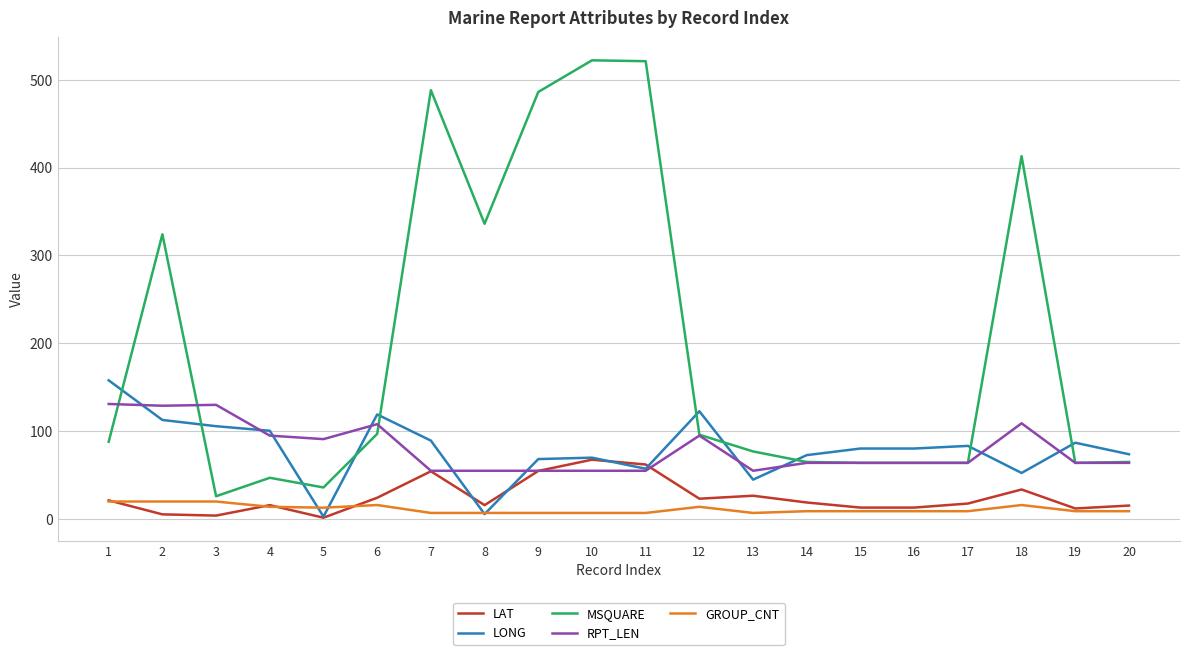

What is the lowest value of the MSQUARE series?

26.0